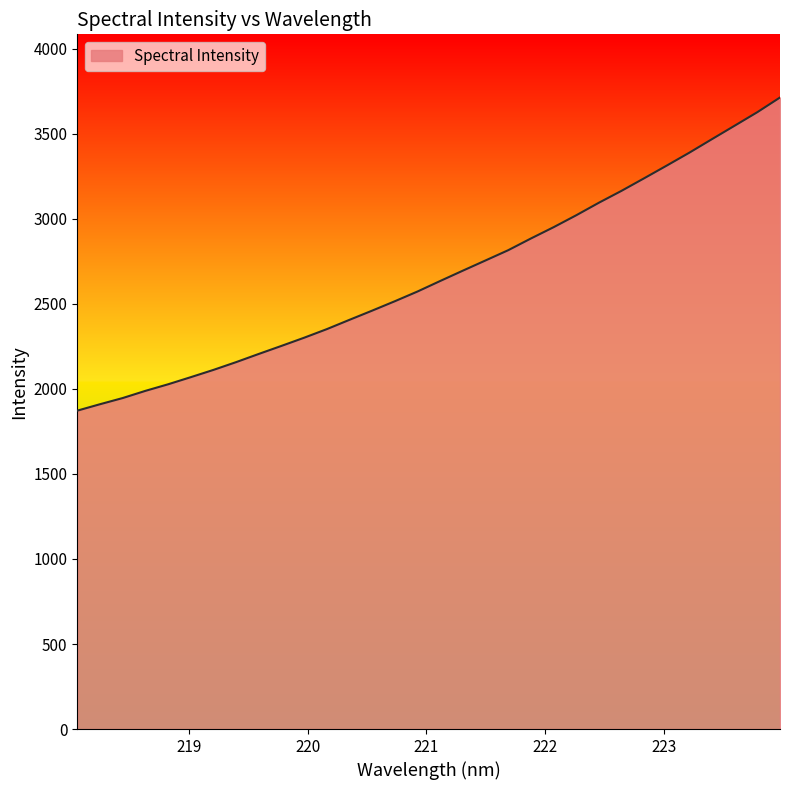

What is the average value?

2670.8